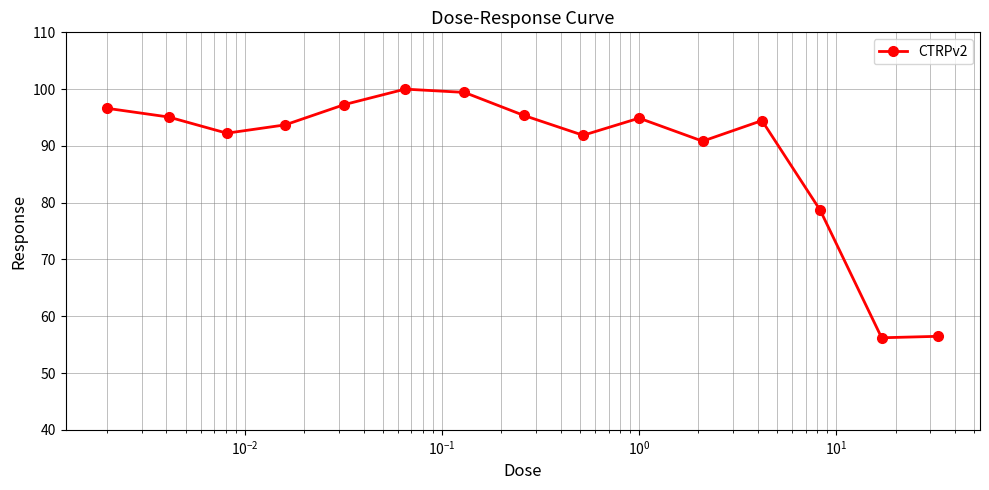

What is the average value?

88.9